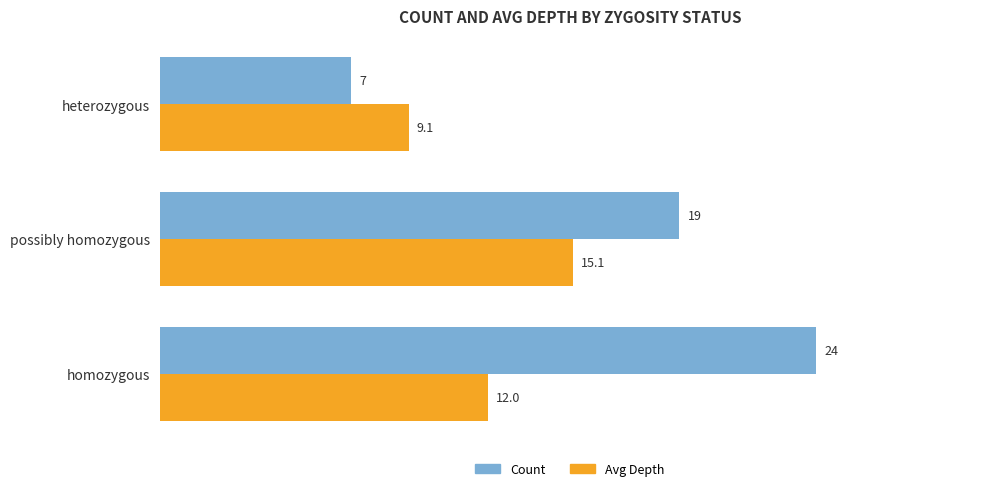

How many series are shown in this chart?

2